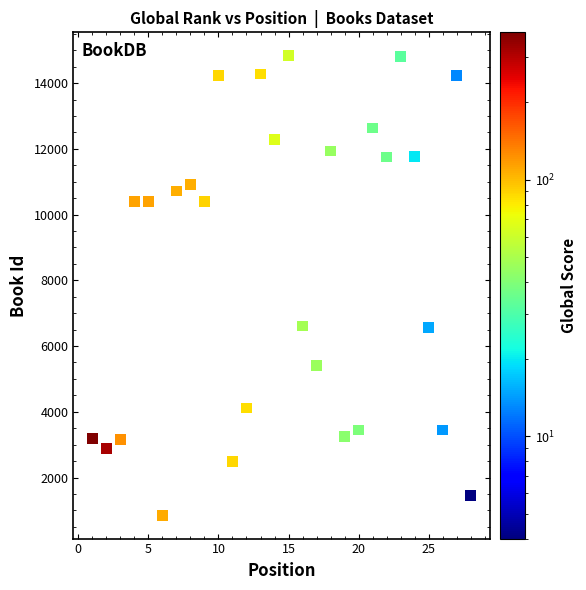

What is the range of Y values (max minus min)?

14004